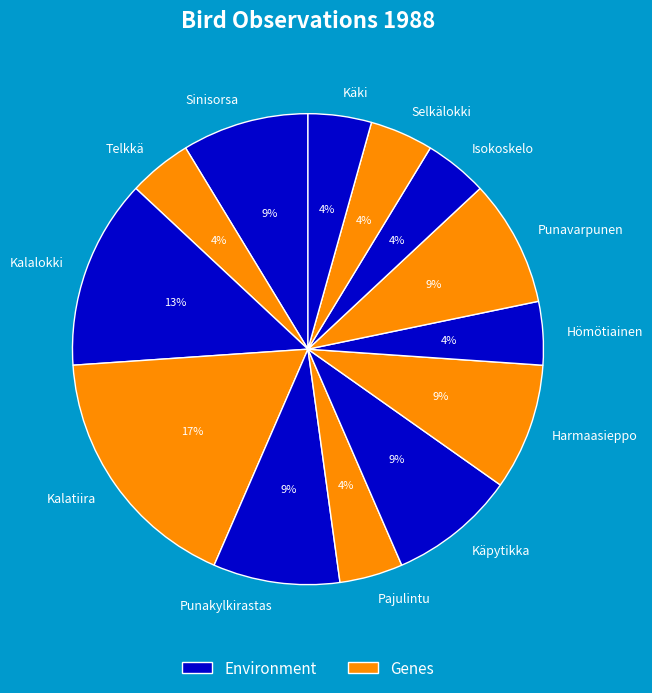

Count the number of slices in the pie.

13